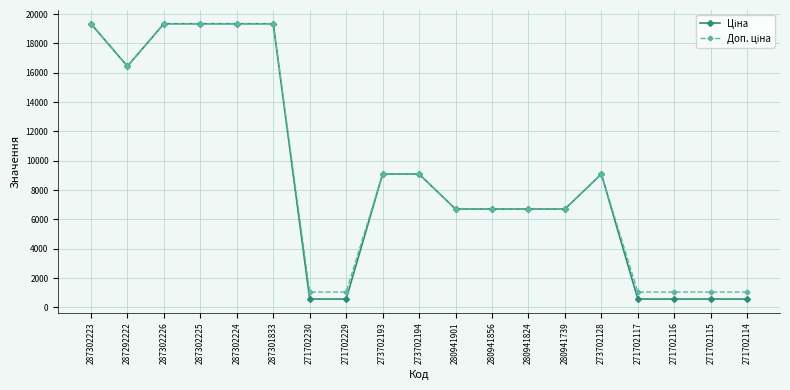

What is the total value across all series at 273702194?

18184.0